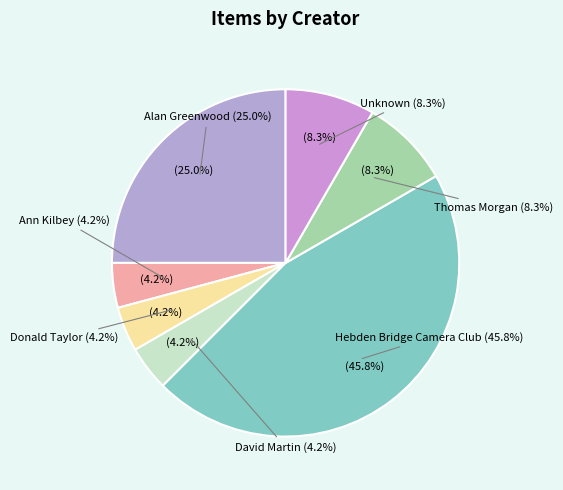

To the nearest percent, what portion does Donald Taylor represent?

4%